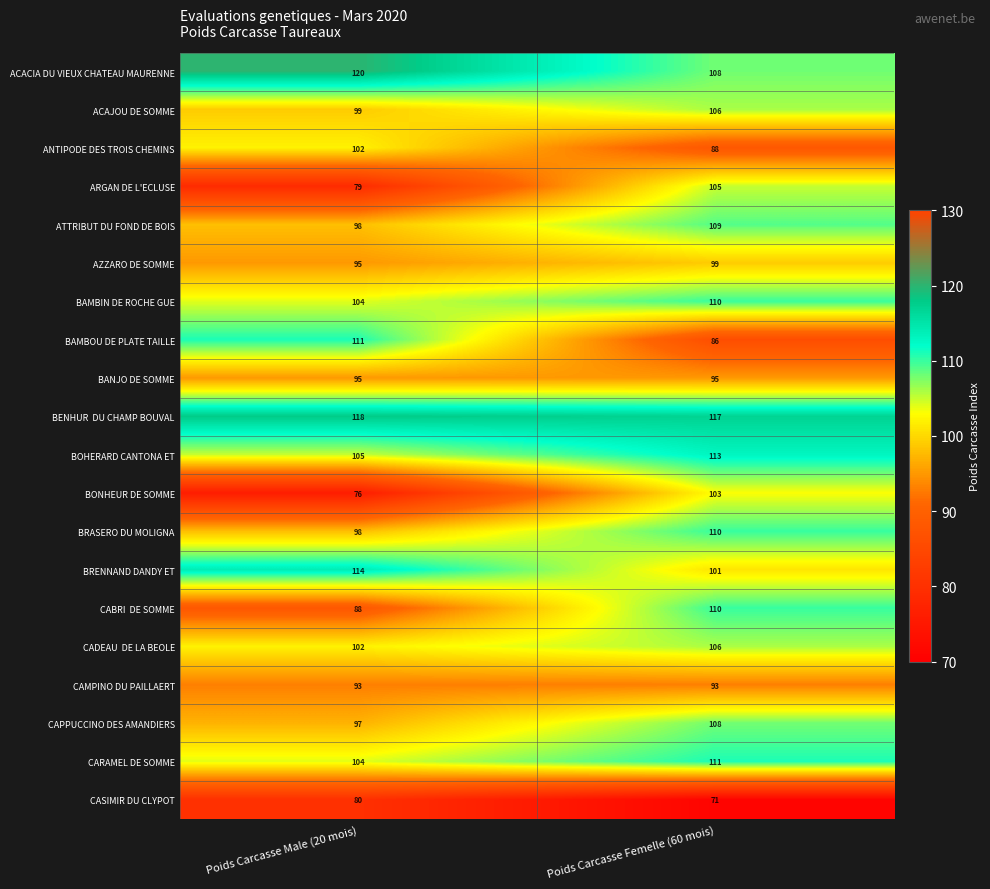

What is the sum of all ACACIA DU VIEUX CHATEAU MAURENNE values?

228